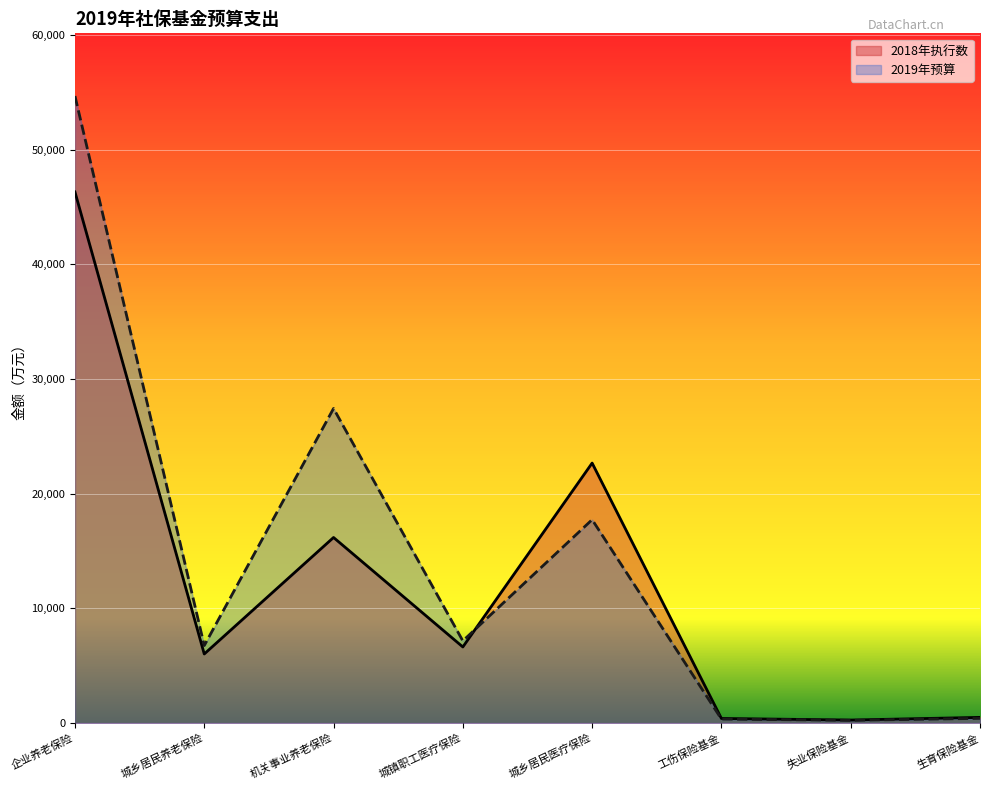

What is the total value across all series at 生育保险基金?

895